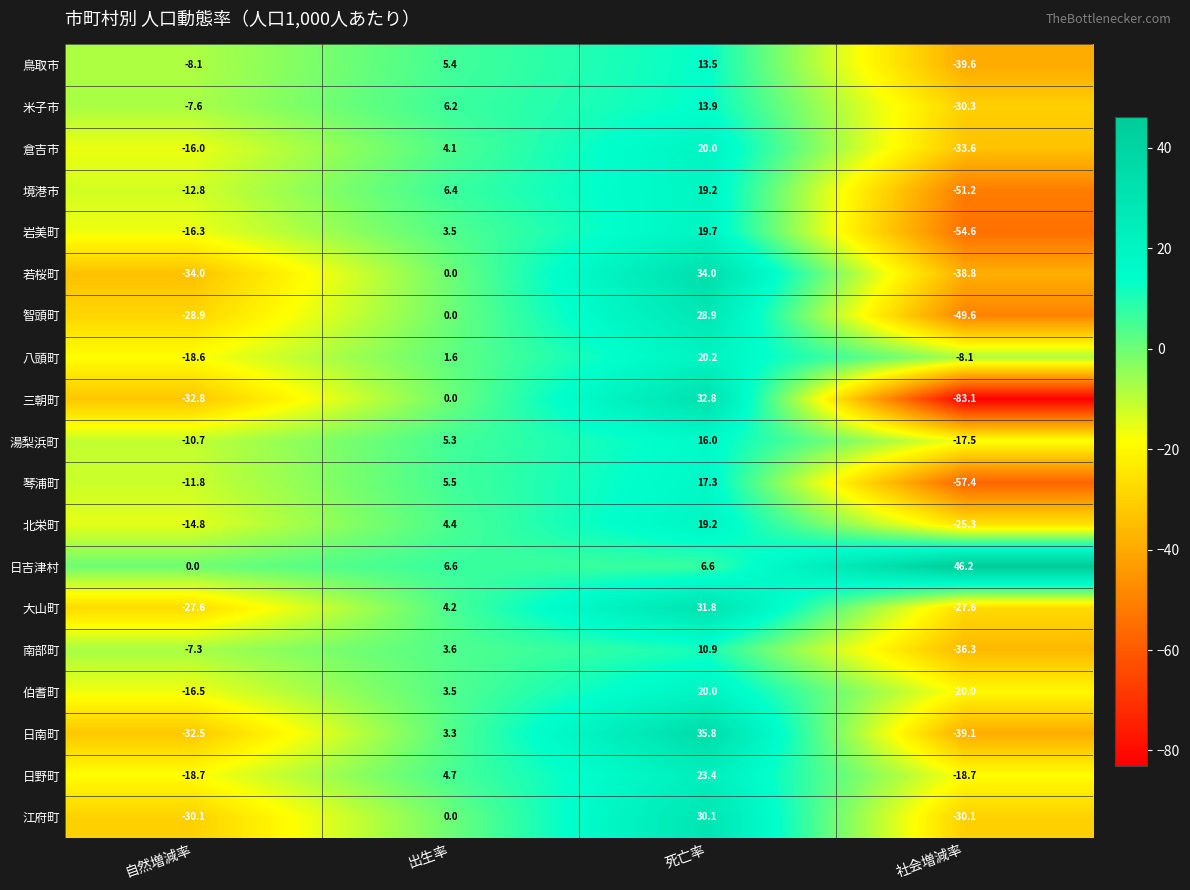

What is the total value across all series at 出生率?

68.3